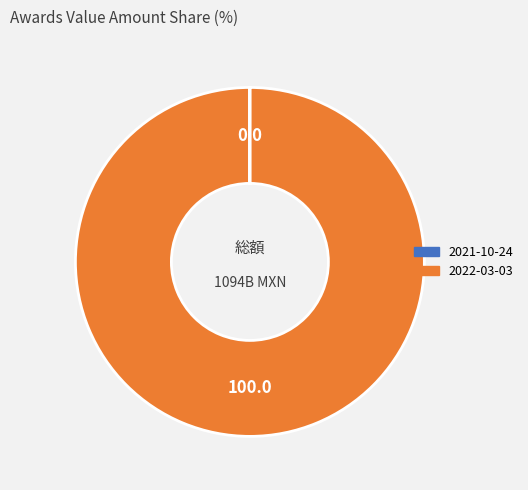

The 2022-03-03 slice represents 100% of the pie. True or false?

True